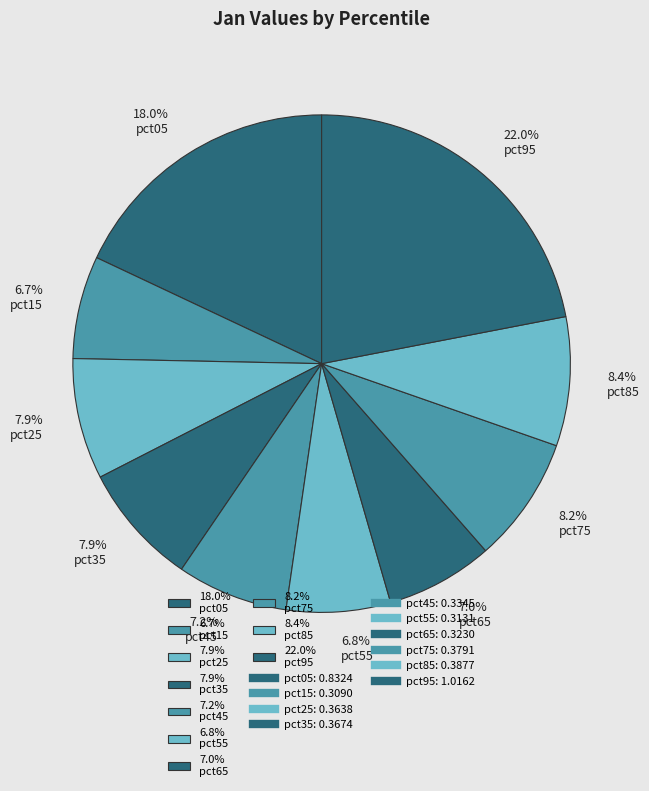

Is 6.8% pct55 the majority of the pie?

No